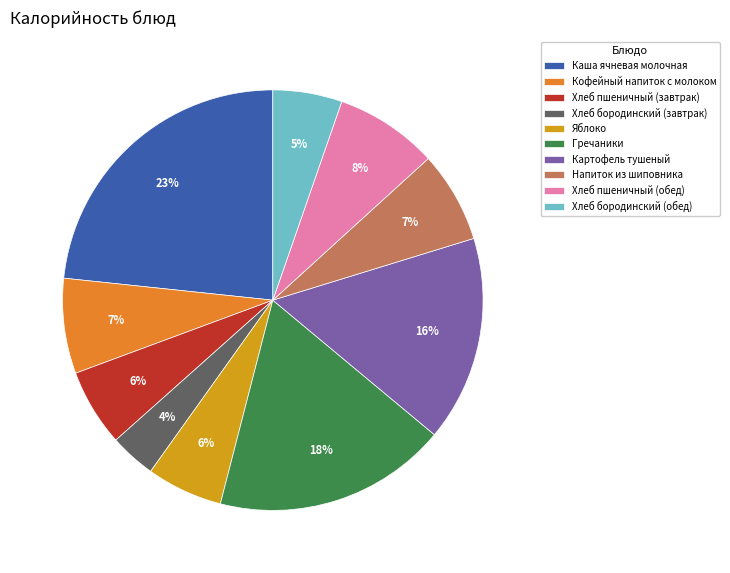

Is the sum of Хлеб бородинский (завтрак) and Гречаники greater than half?

No